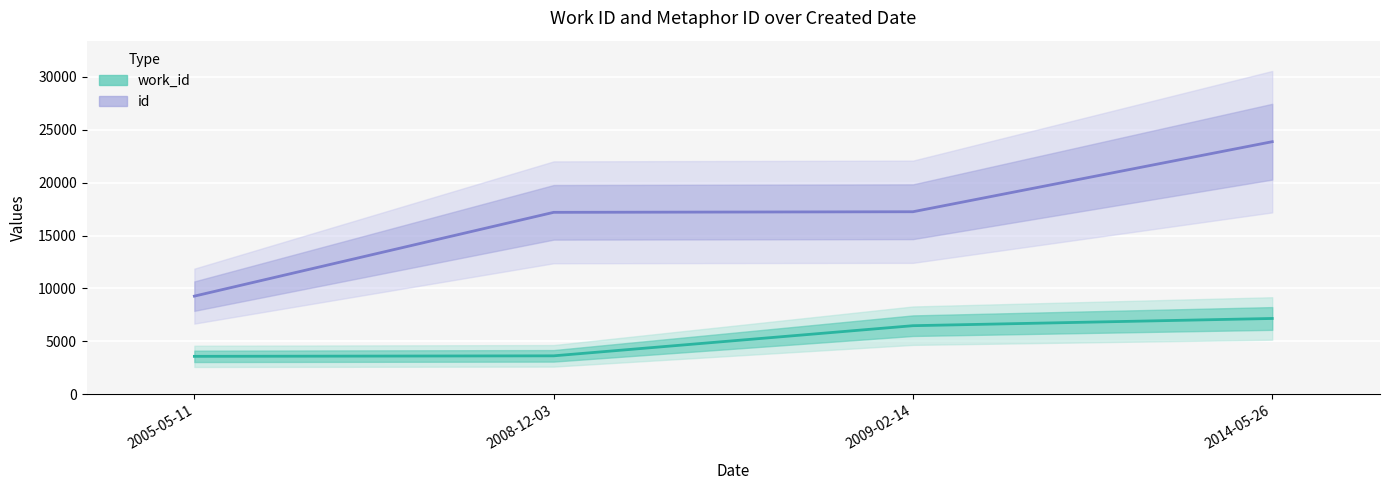

True or false: id and work_id cross at least once.

False